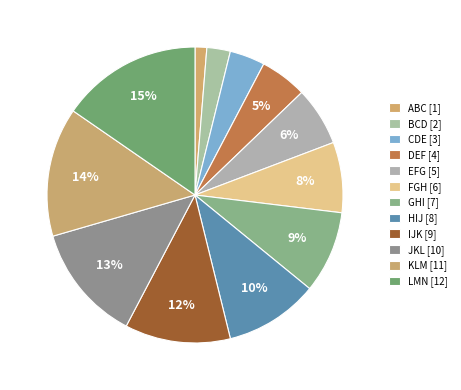

To the nearest percent, what portion does KLM represent?

14%